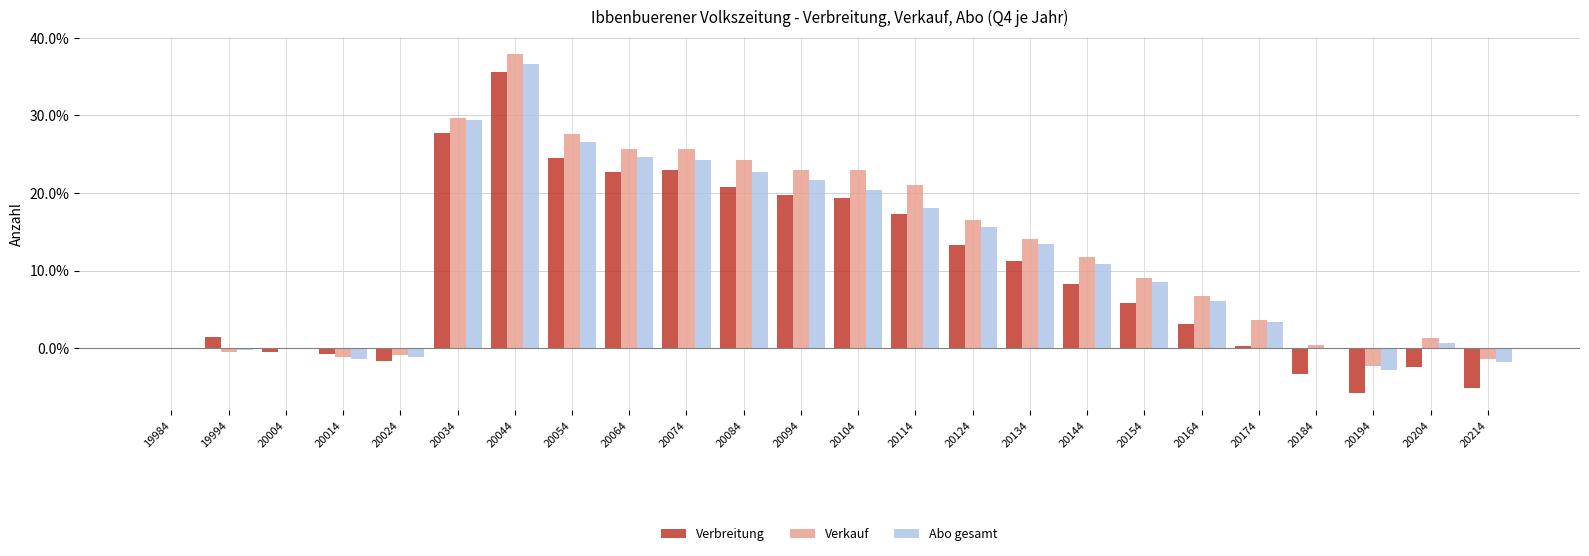

What is the sum of the Abo gesamt values at 20154 and 19994?

8.3